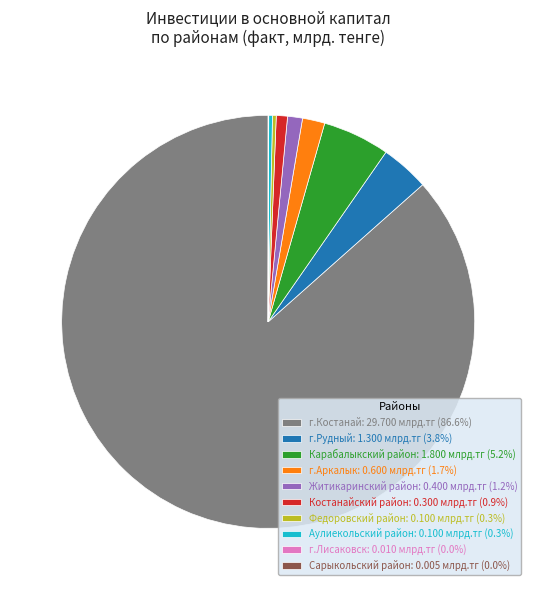

Combined, do г.Костанай: 29.700 млрд.тг (86.6%) and Карабалыкский район: 1.800 млрд.тг (5.2%) account for over 50%?

Yes